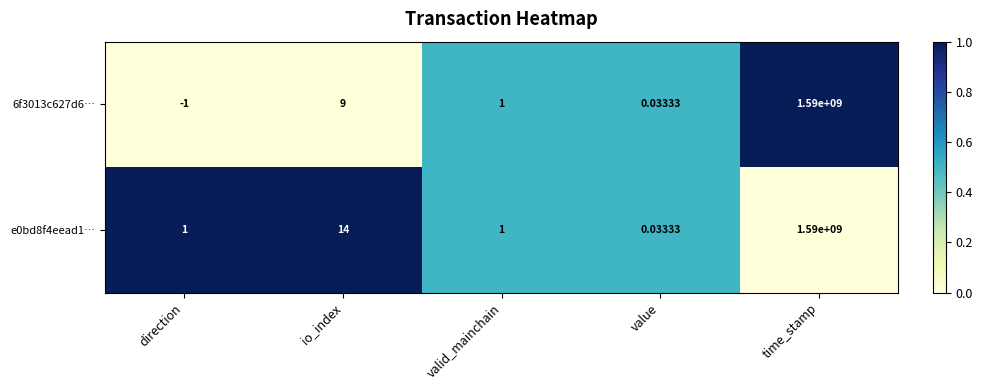

Which category has the highest value across all series?

time_stamp